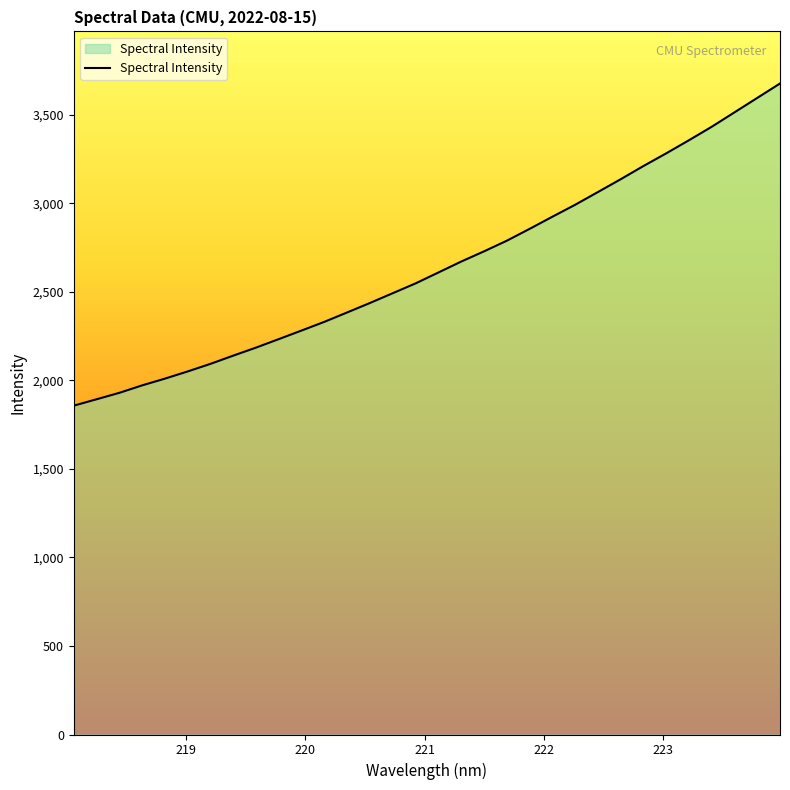

What is the difference between the maximum and minimum values?

1819.7